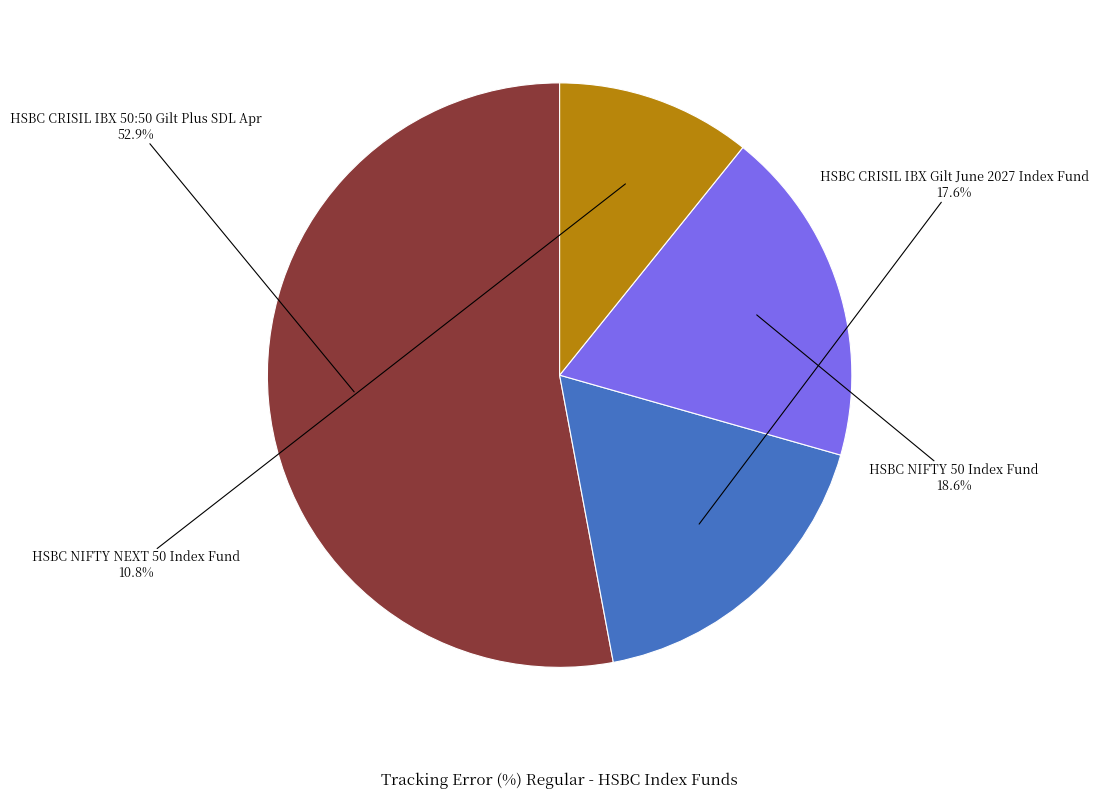

Which slice represents more than half of the pie?

HSBC CRISIL IBX 50:50 Gilt Plus SDL Apr